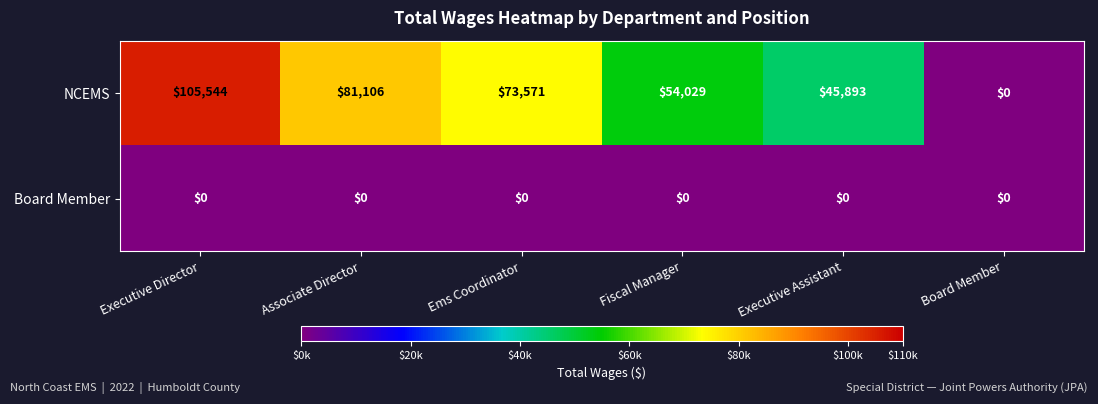

The Board Member series shows 0 at Ems Coordinator. True or false?

True